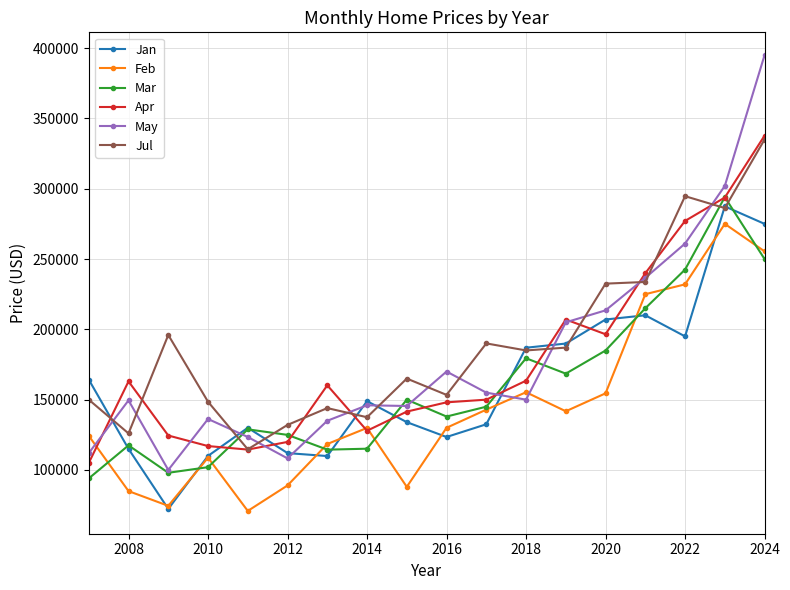

Which series has the largest range (max minus min)?

May